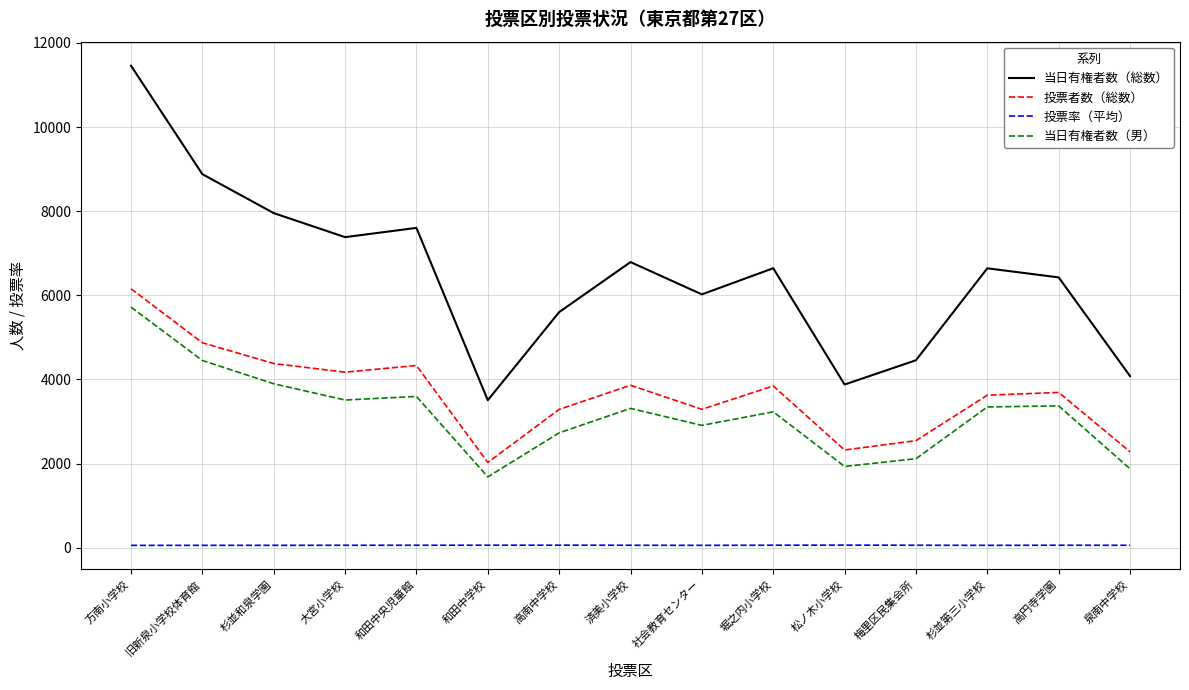

True or false: 当日有権者数（男） and 当日有権者数（総数） intersect in this chart.

False